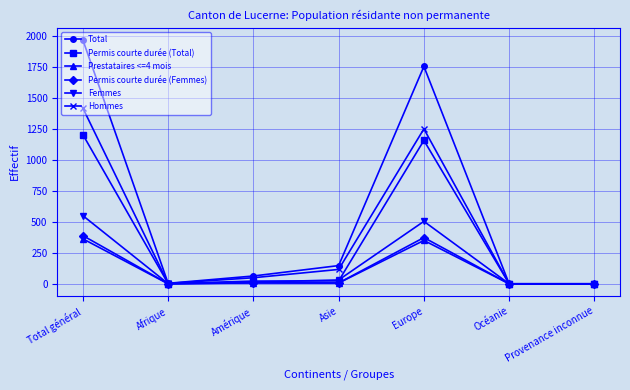

Which series has the widest spread of values?

Total